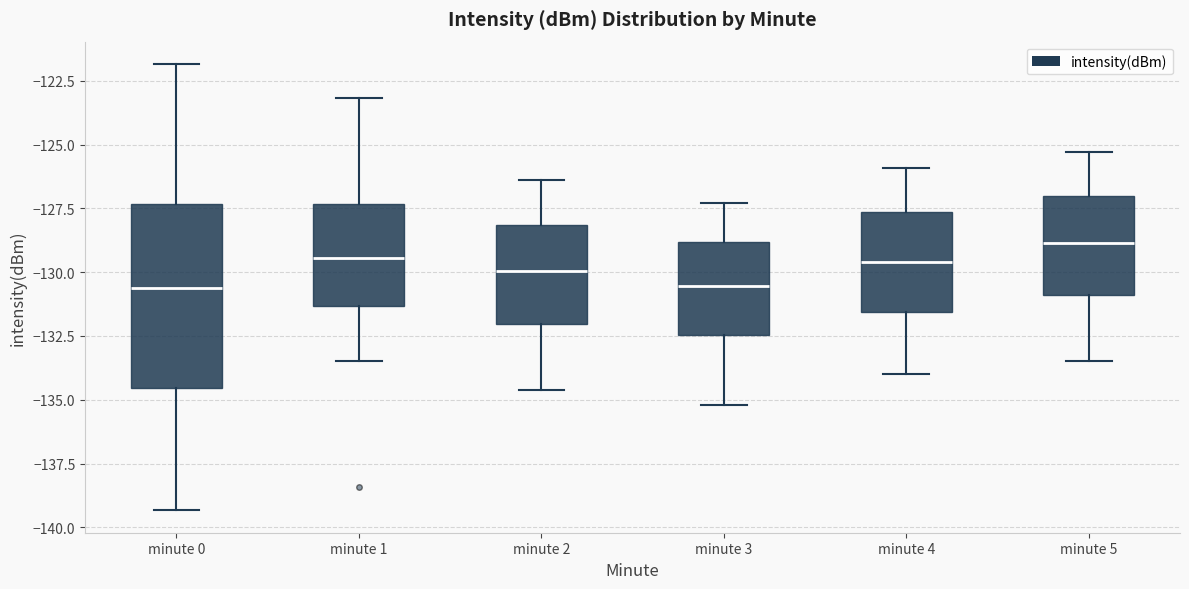

Which box's median line is the highest?

minute 5